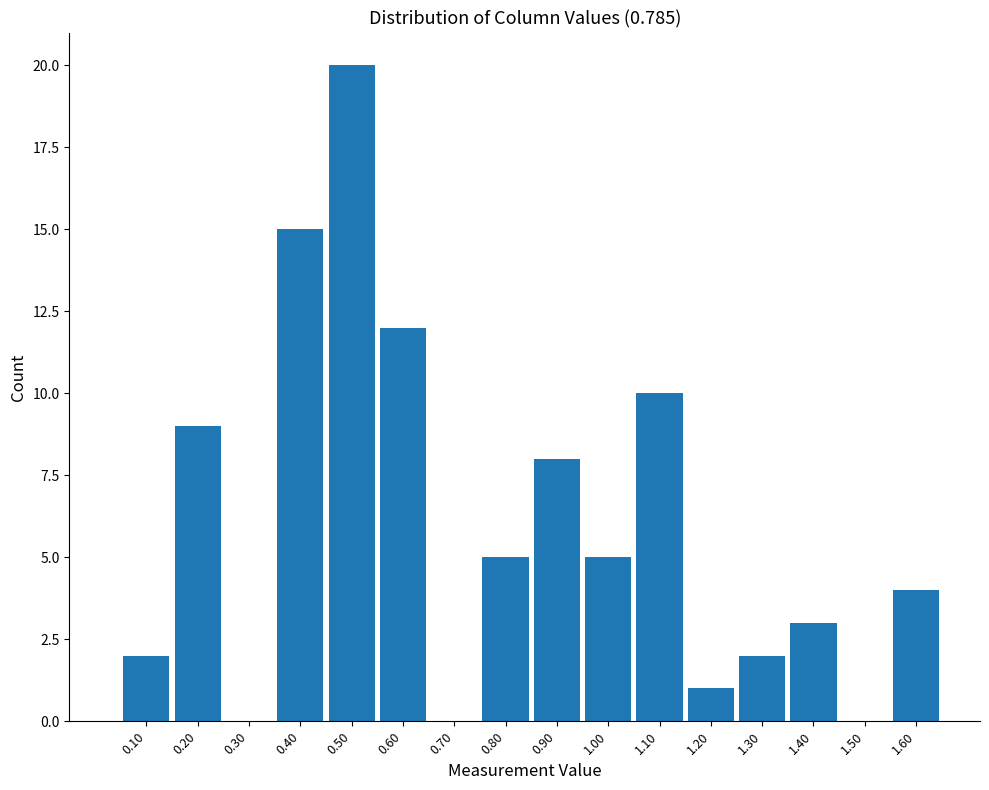

Reading left to right, extract all data points from this chart.

0.10=2	0.20=9	0.30=0	0.40=15	0.50=20	0.60=12	0.70=0	0.80=5	0.90=8	1.00=5	1.10=10	1.20=1	1.30=2	1.40=3	1.50=0	1.60=4